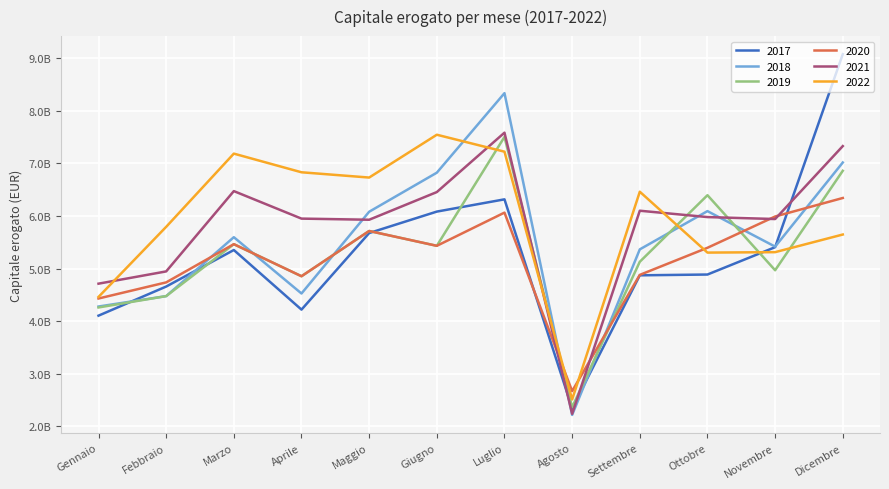

What is the value of the 2019 point at the 2nd from the left?

4476274760